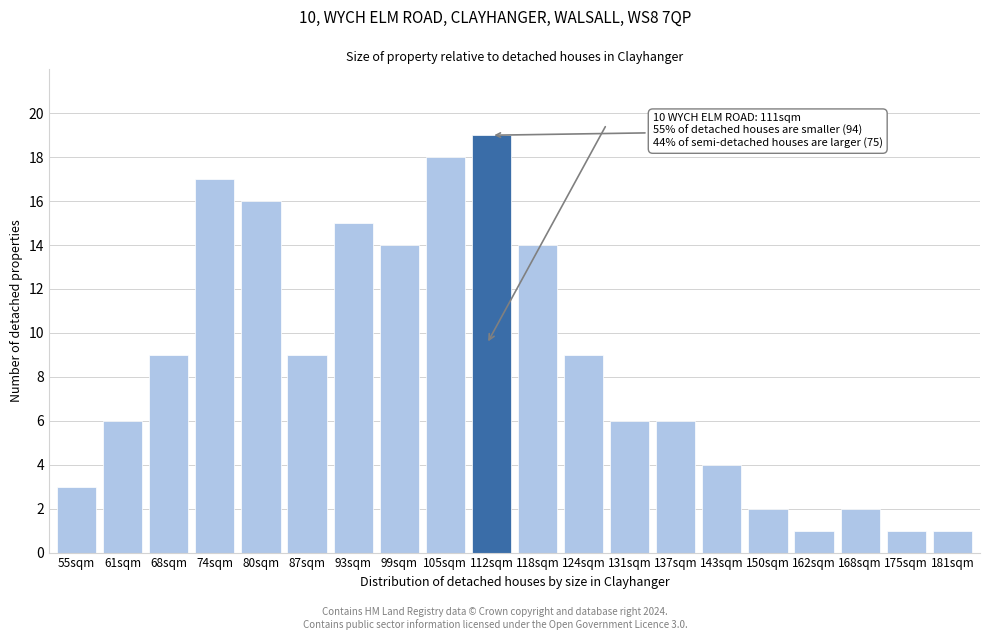

Reading left to right, extract all data points from this chart.

3	6	9	17	16	9	15	14	18	19	14	9	6	6	4	2	1	2	1	1